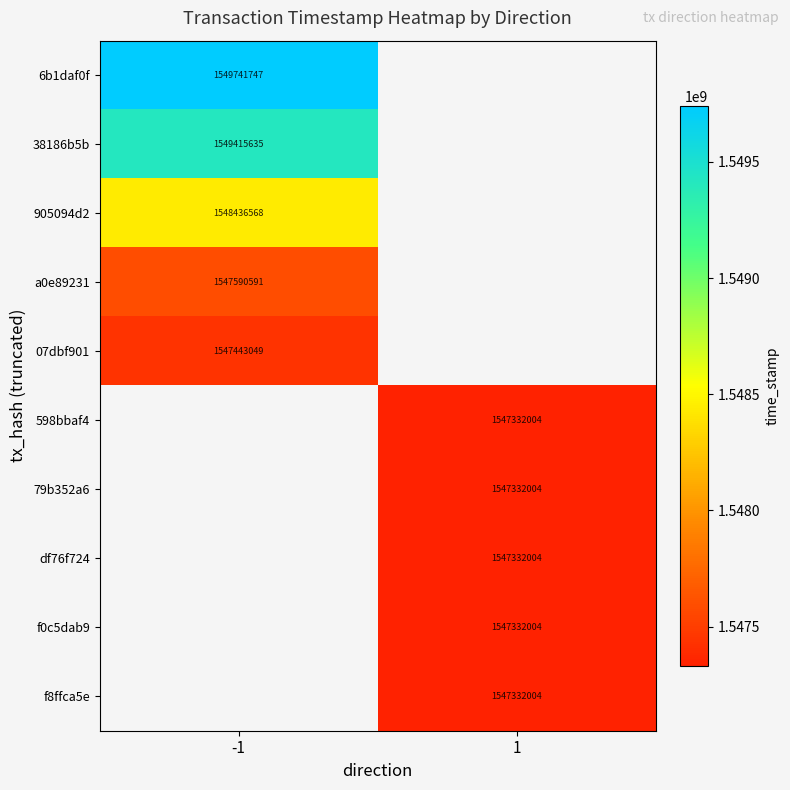

True or false: a0e89231 has a value of 1547590591 at -1.

True